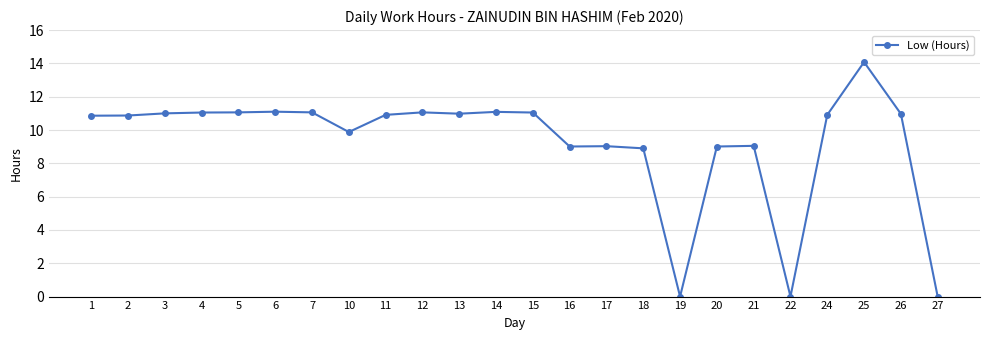

What is the difference between the values at 26 and 17?

1.9